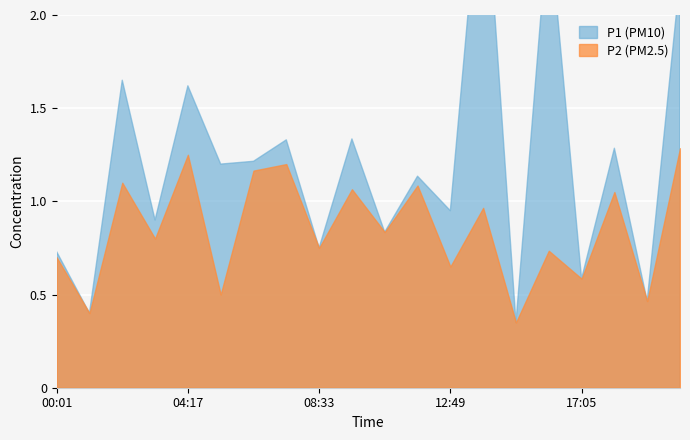

List the series in order of their peak value, highest first.

P1, P2